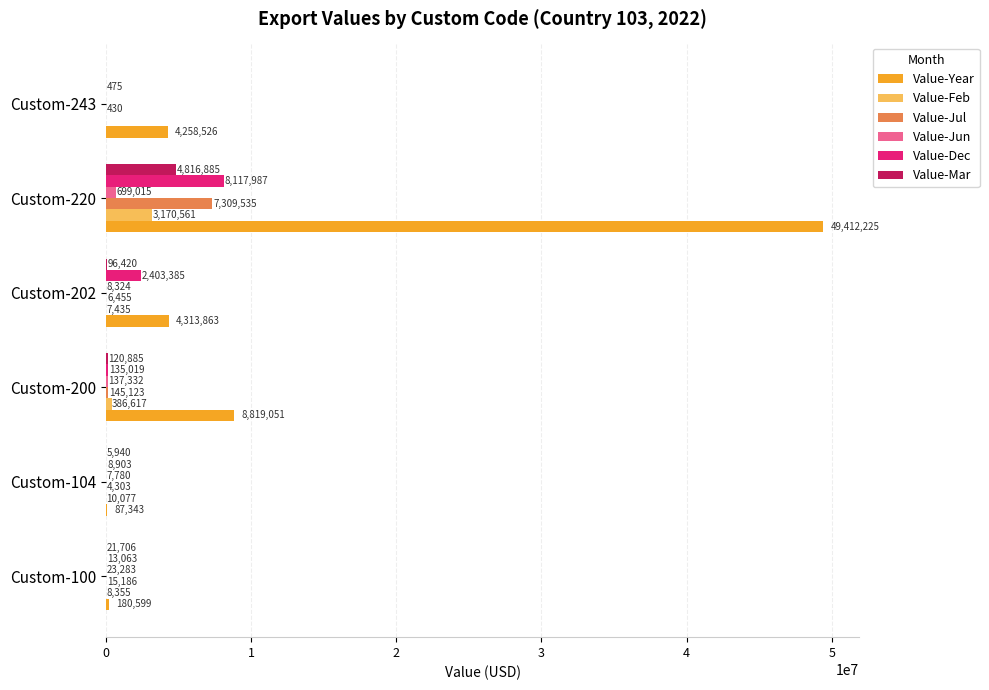

What is the sum of the Value-Year values at Custom-243 and Custom-104?

4345869